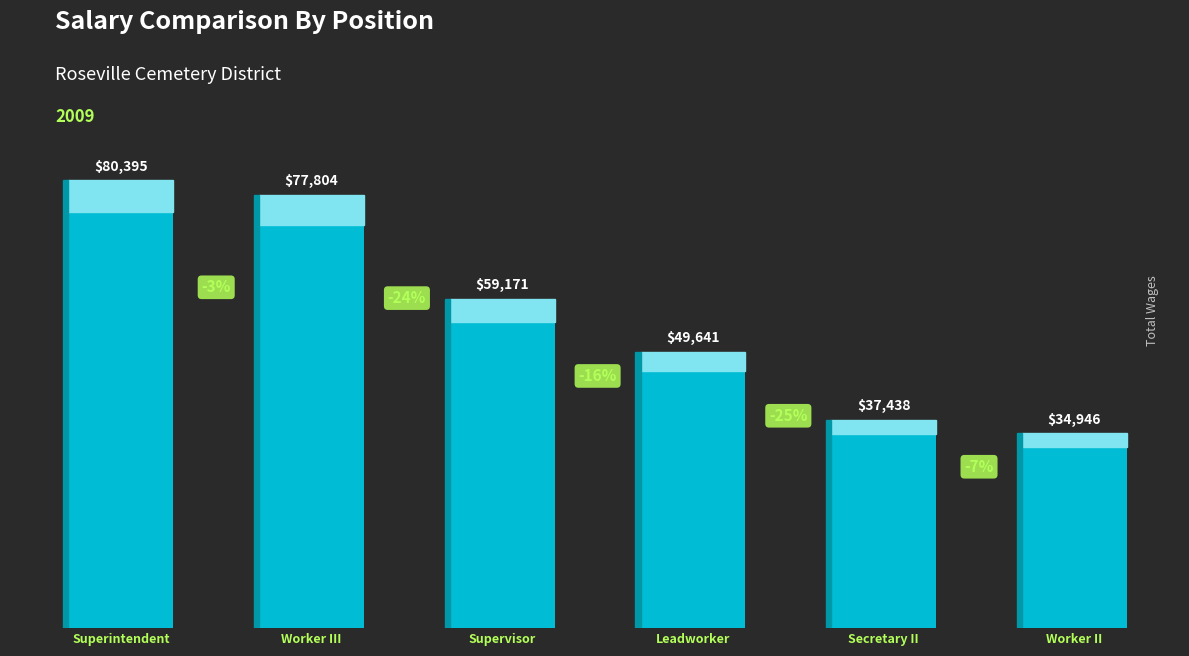

Approximately how many times larger is the value at Secretary II compared to Superintendent?

0.5